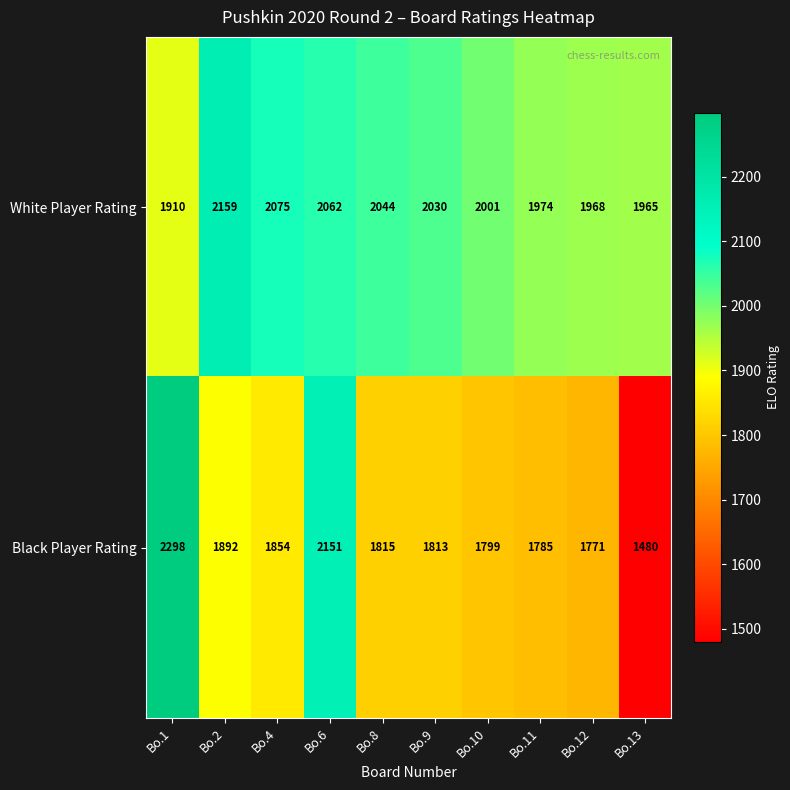

At which category does the chart reach its peak across all series?

Bo.1